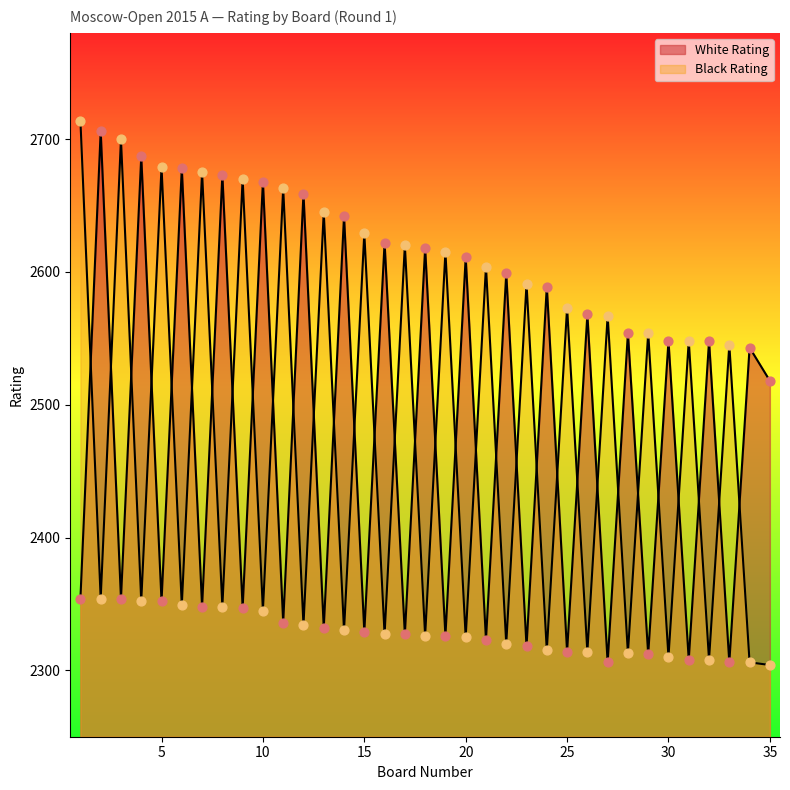

Which series has the largest total across all categories?

White Rating